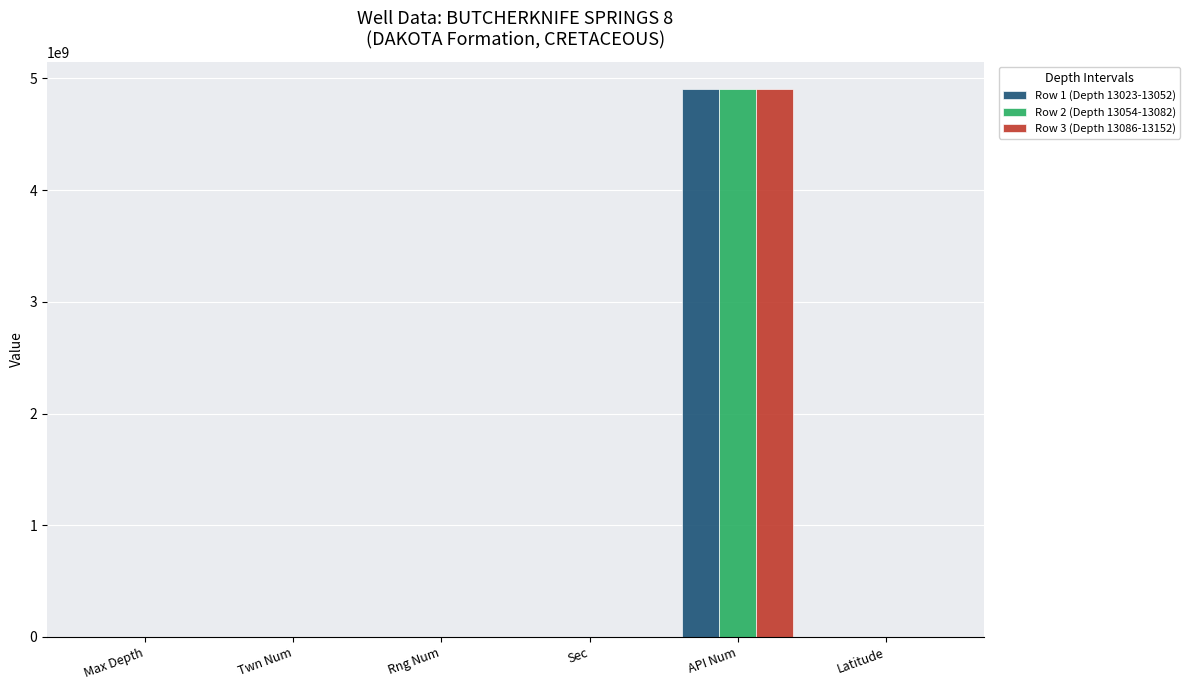

What is the highest value of the Row 1 (Depth 13023-13052) series?

4904120612.0